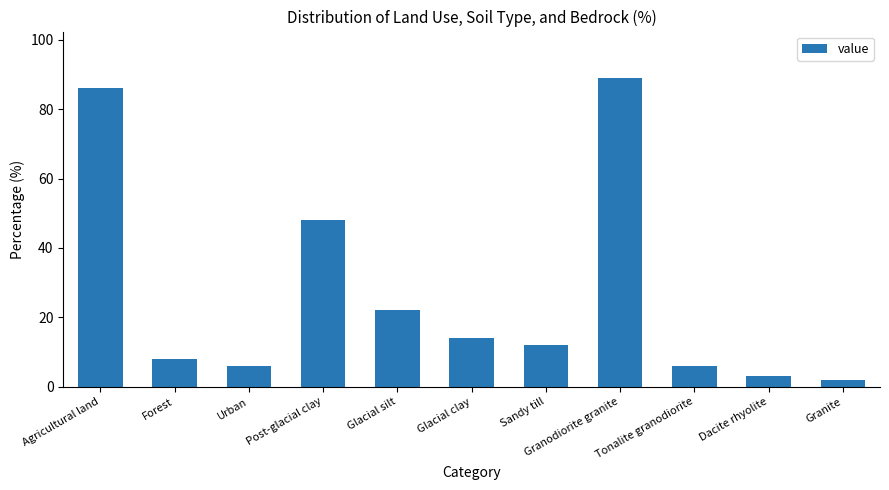

Which category has the lowest value across all series?

Granite